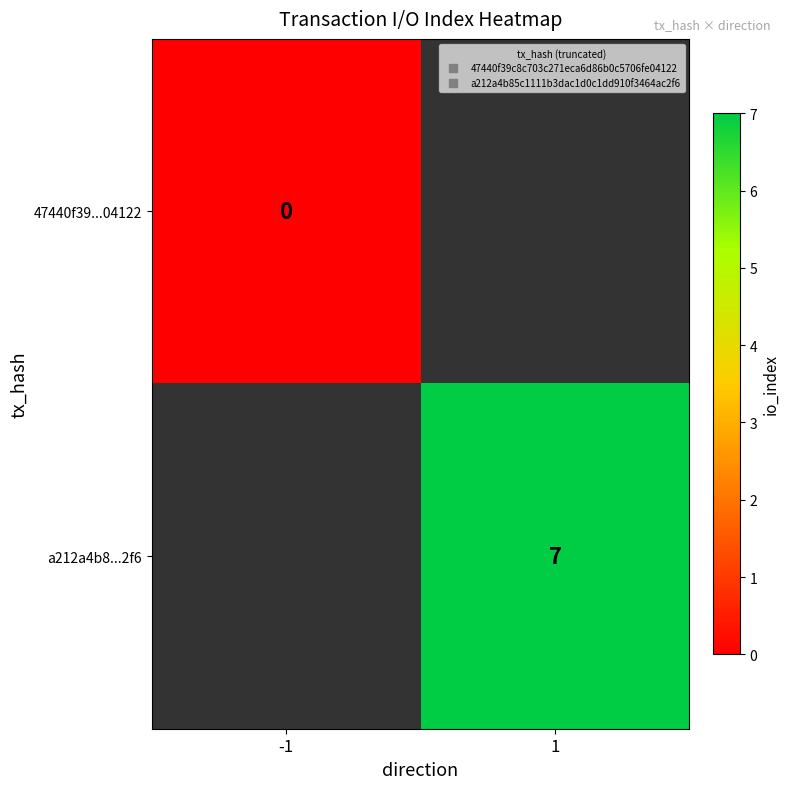

At -1, list the series in order from largest to smallest.

47440f39...04122, a212a4b8...2f6